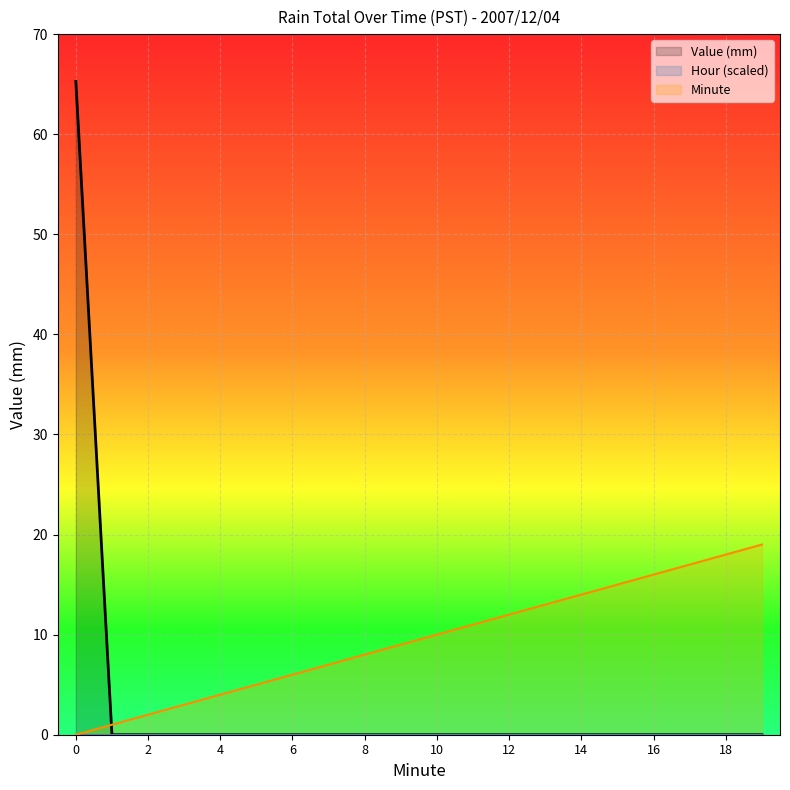

Reading left to right, transcribe all the data shown in this chart.

Value (mm): 0=65.3	1=0.0	2=0.0	3=0.0	4=0.0	5=0.0	6=0.0	7=0.0	8=0.0	9=0.0	10=0.0	11=0.0	12=0.0	13=0.0	14=0.0	15=0.0	16=0.0	17=0.0	18=0.0	19=0.0
Minute: 0=0.0	1=1.0	2=2.0	3=3.0	4=4.0	5=5.0	6=6.0	7=7.0	8=8.0	9=9.0	10=10.0	11=11.0	12=12.0	13=13.0	14=14.0	15=15.0	16=16.0	17=17.0	18=18.0	19=19.0